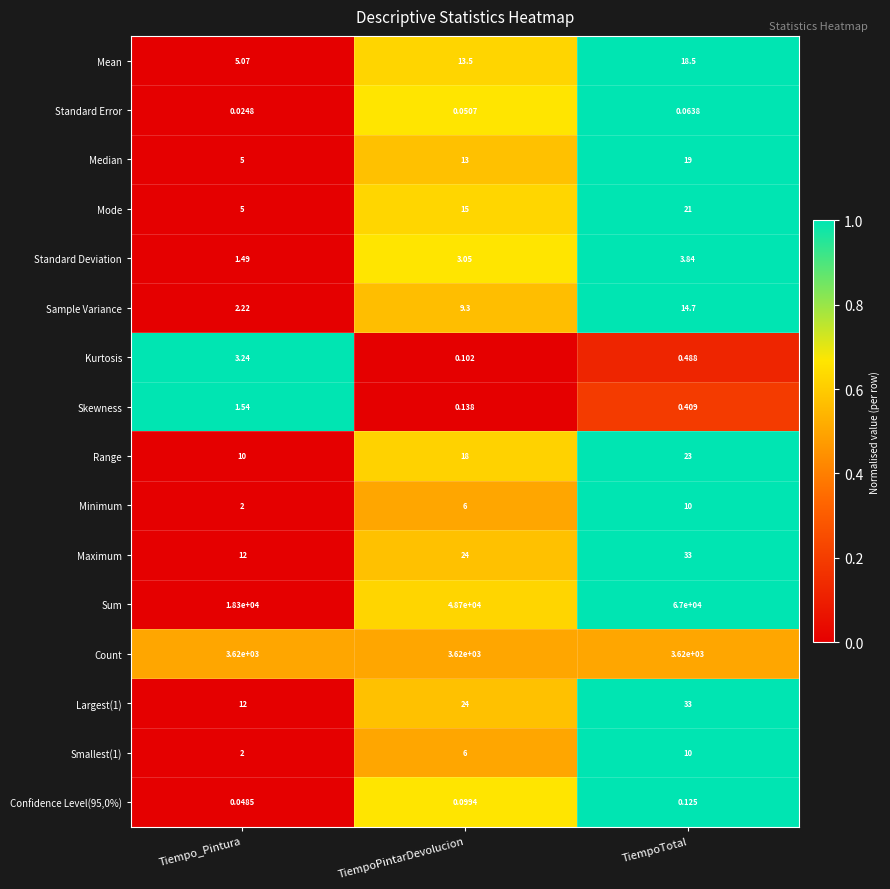

At which label is Confidence Level(95,0%) closest to 0?

Tiempo_Pintura